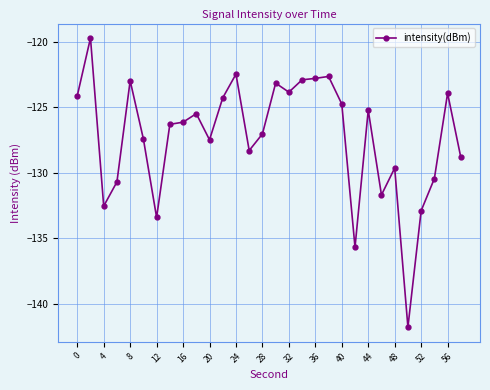

True or false: there are more than 1 points higher than both neighbors.

True